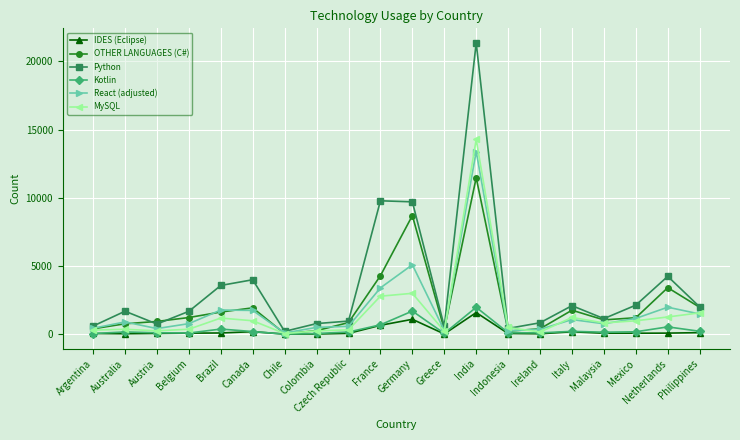

Which series has the widest spread of values?

Python